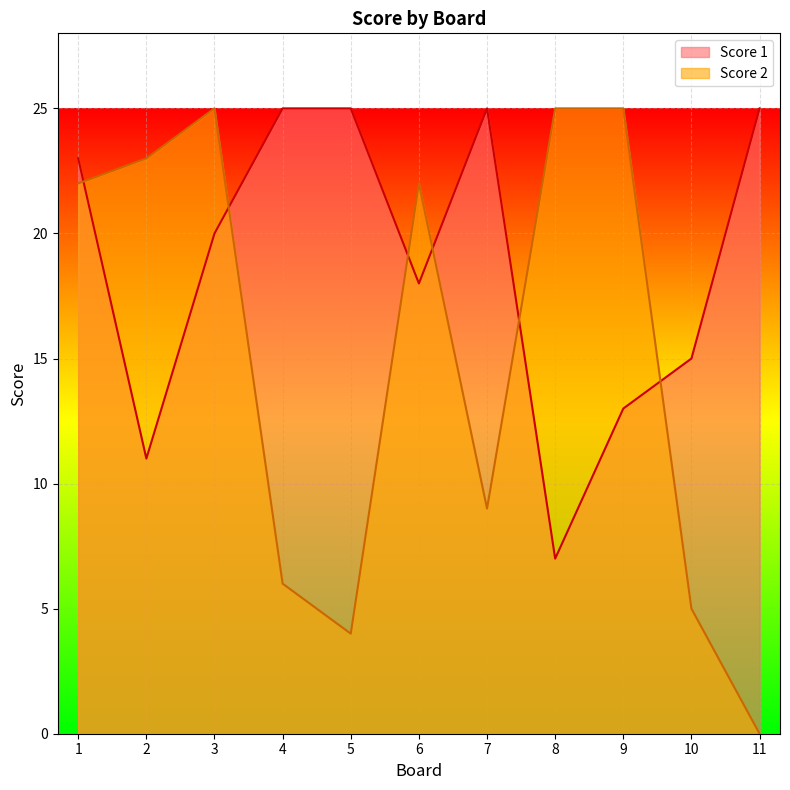

Reading left to right, what are all the values shown in this chart?

Score 1: 23	11	20	25	25	18	25	7	13	15	25
Score 2: 22	23	25	6	4	22	9	25	25	5	0